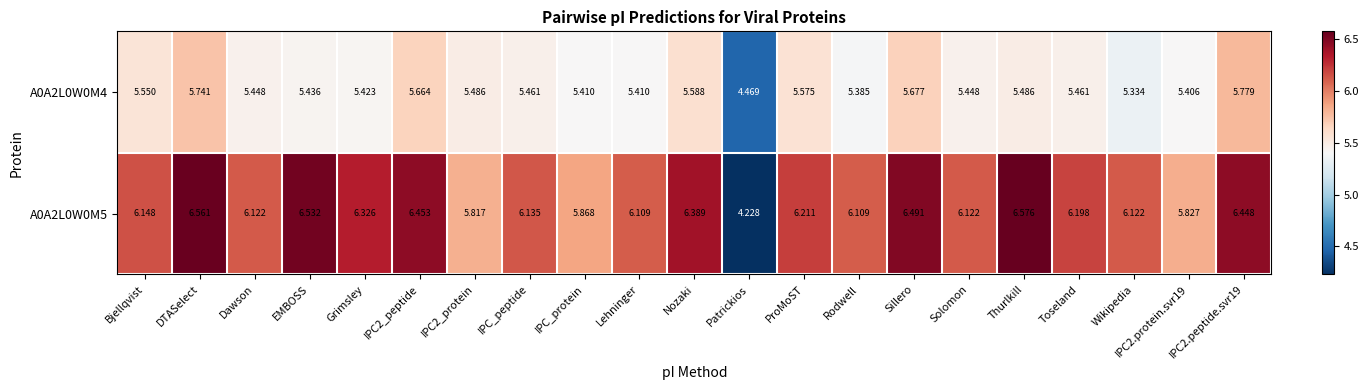

Which series has the widest spread of values?

A0A2L0W0M5